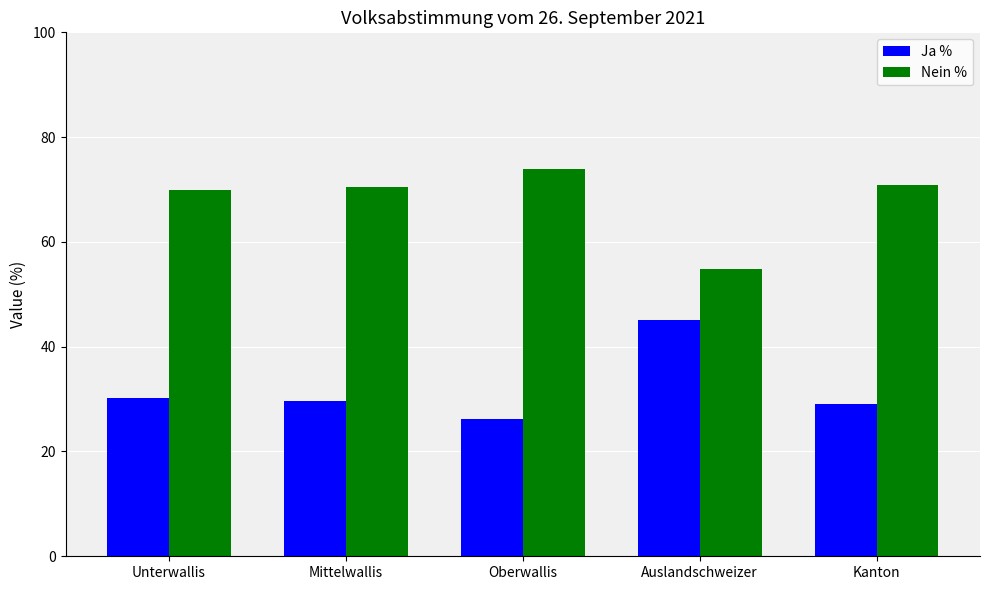

What is the label of the 3rd bar from the right?

Oberwallis